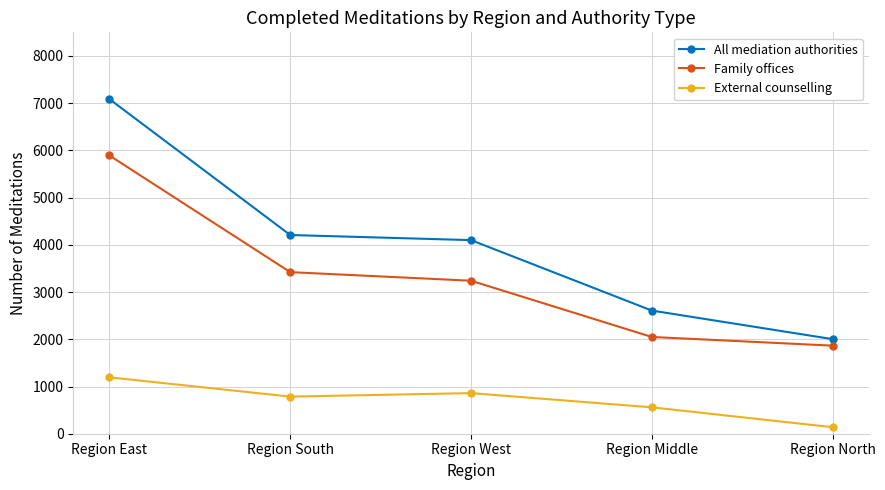

Which series has the largest total across all categories?

All mediation authorities